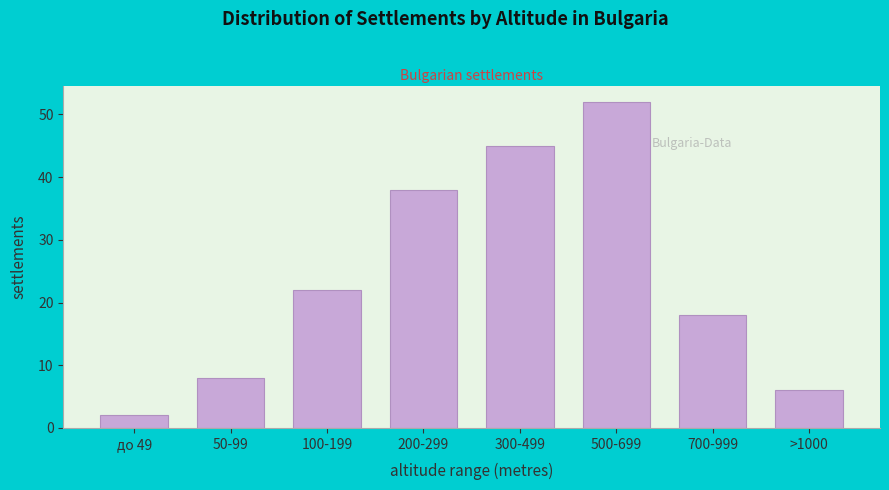

Reading right to left, extract all data points from this chart.

>1000=6	700-999=18	500-699=52	300-499=45	200-299=38	100-199=22	50-99=8	до 49=2